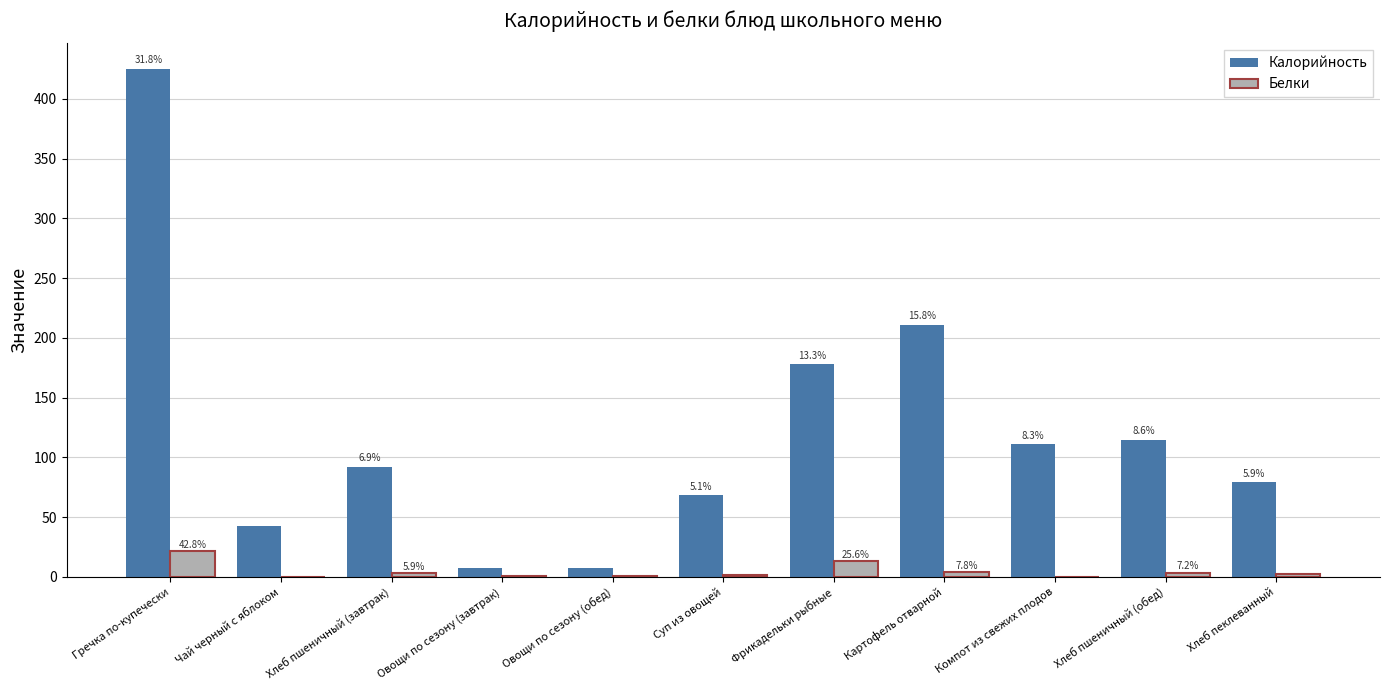

Read the Белки value at Овощи по сезону (обед).

0.5